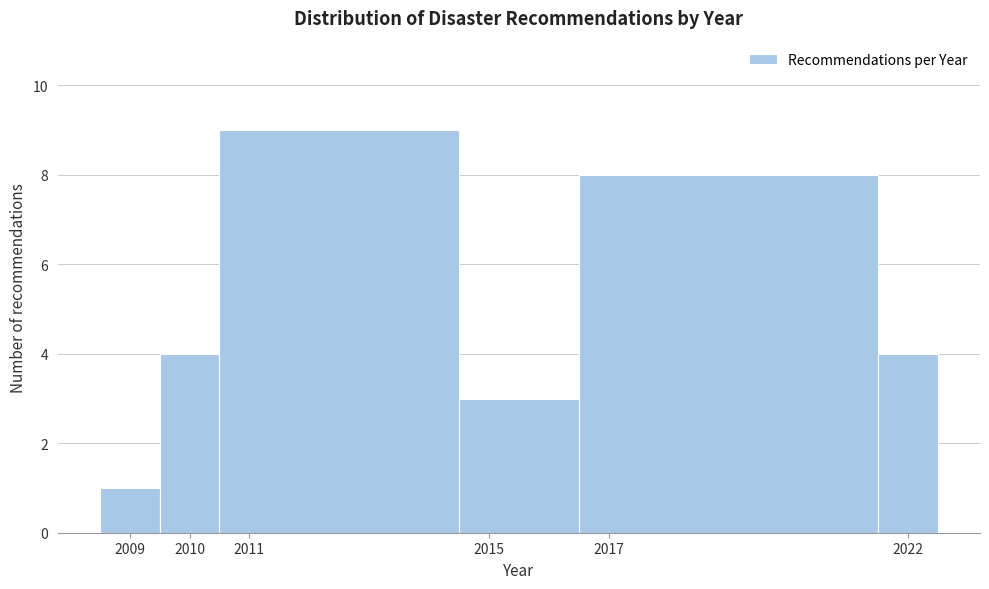

How tall is the bar that spans 2014.5 to 2016.5 on the x-axis? The values are not printed on the chart, so give them approximately, as read against the axis.

3